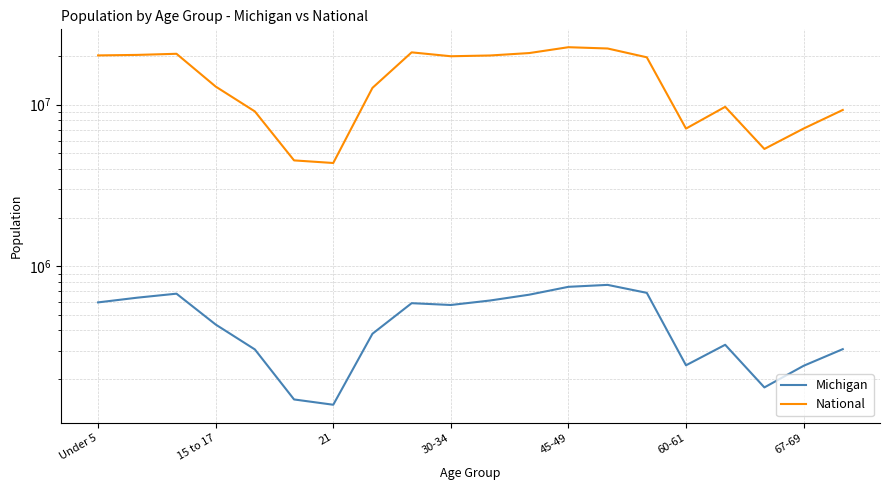

How many interior local peaks does the Michigan series have?

4